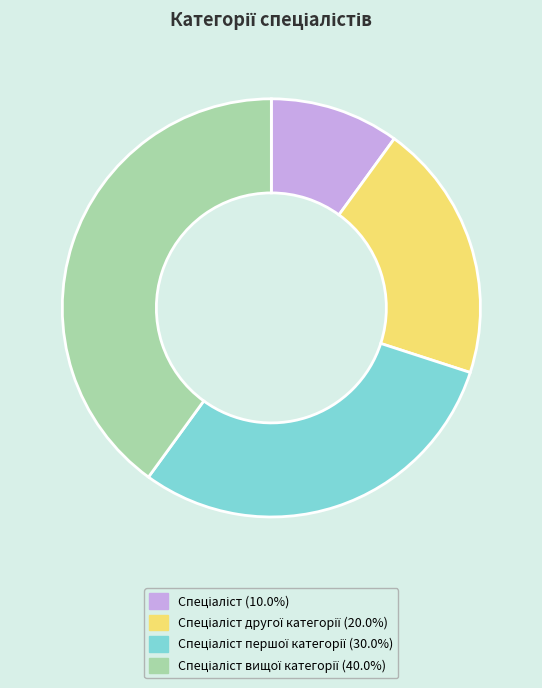

Does any single category account for the majority?

No